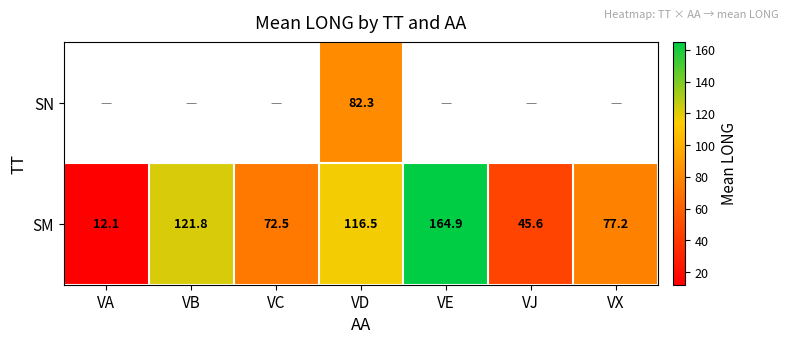

What is the lowest value of the SM series?

12.1